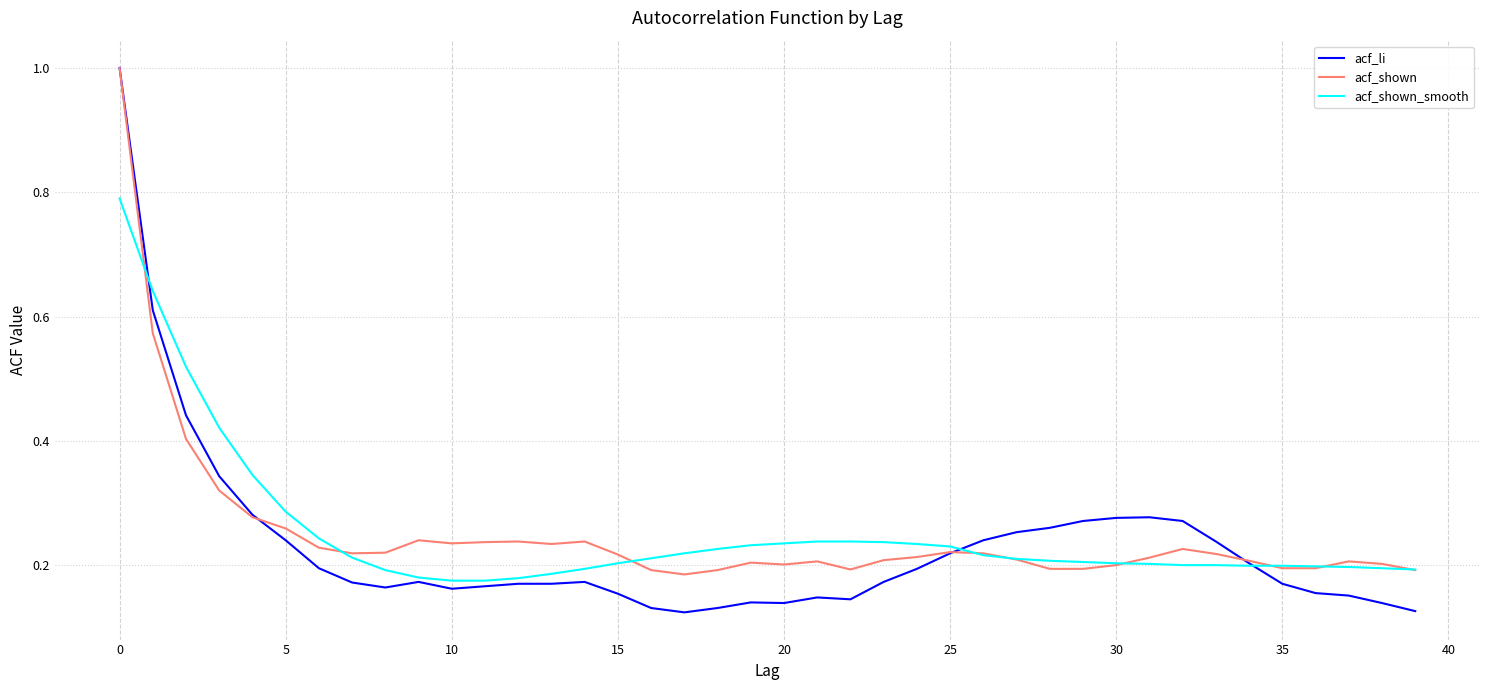

Which series has the widest spread of values?

acf_li